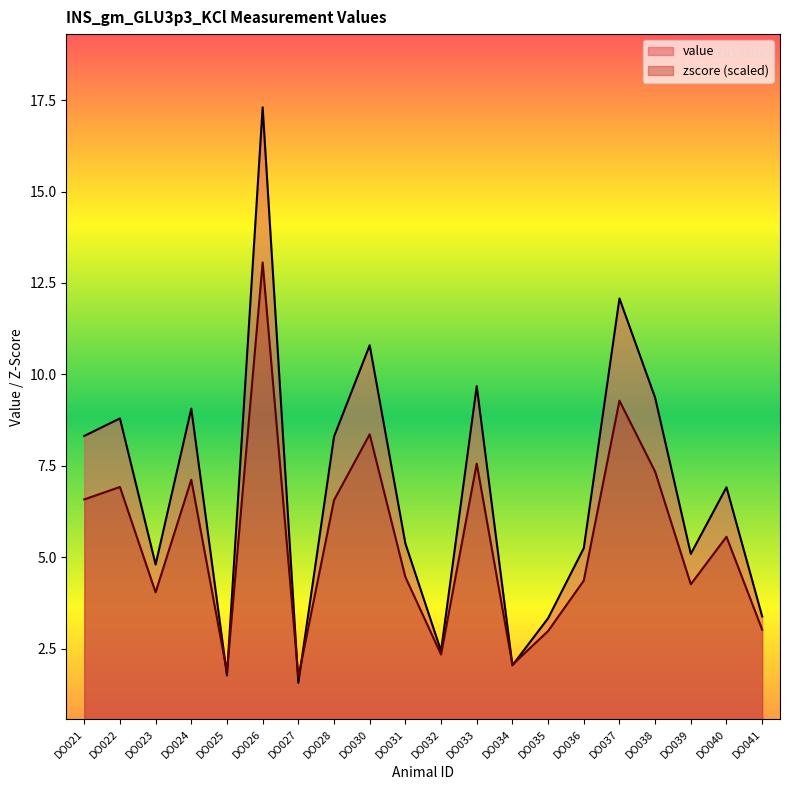

In zscore, how many points are lower than both neighbors (excluding endpoints)?

6